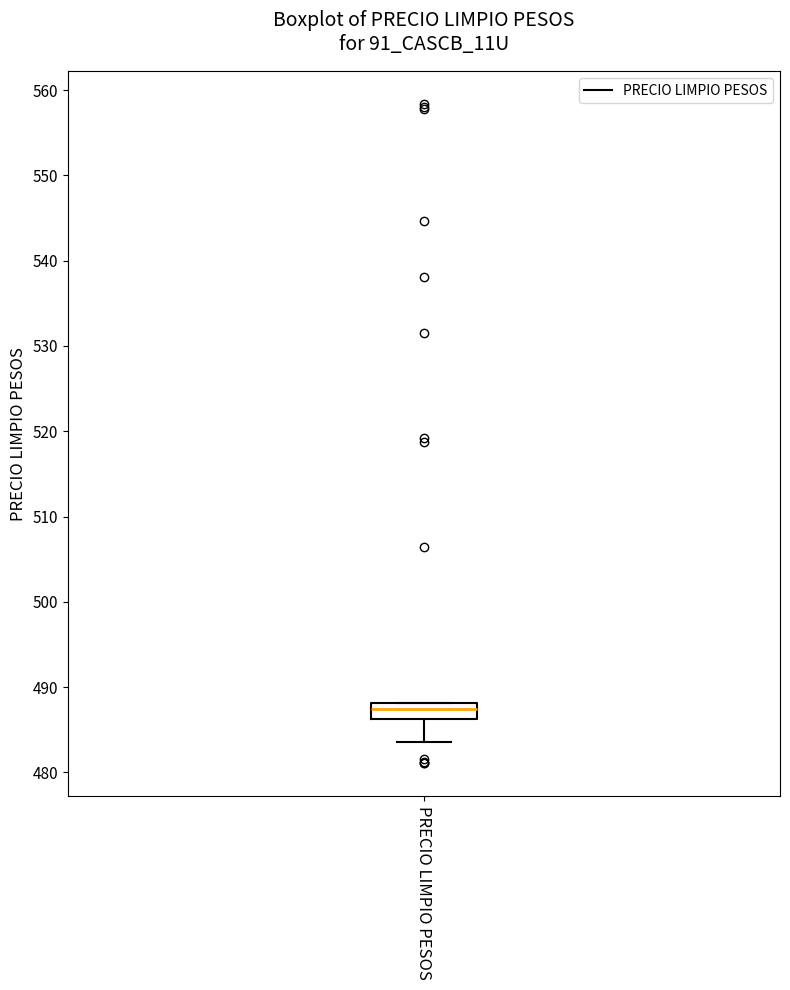

Where does the median line of the box for PRECIO LIMPIO PESOS sit on the y-axis? The values are not printed on the chart, so give them approximately, as read against the axis.

487